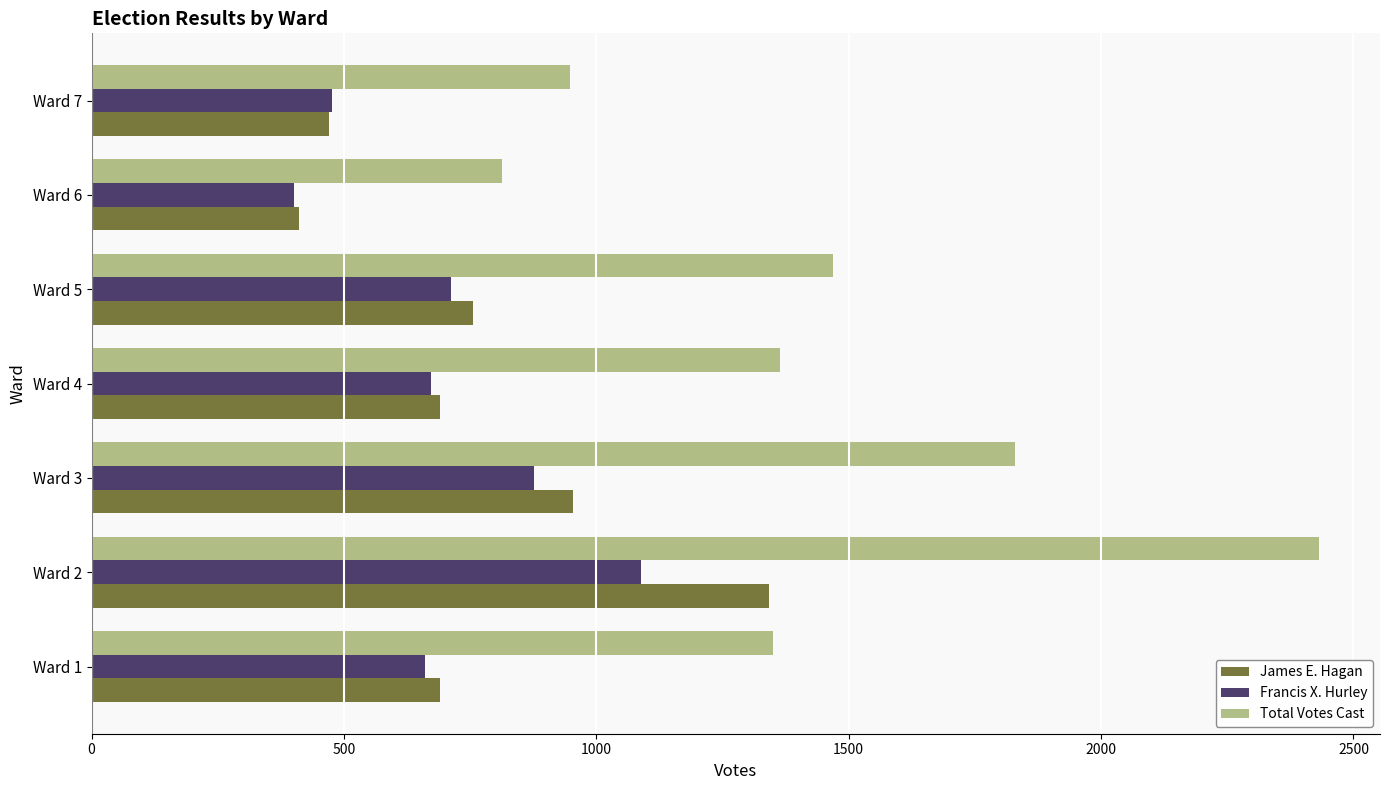

At which category is the sum across all series the highest?

Ward 2